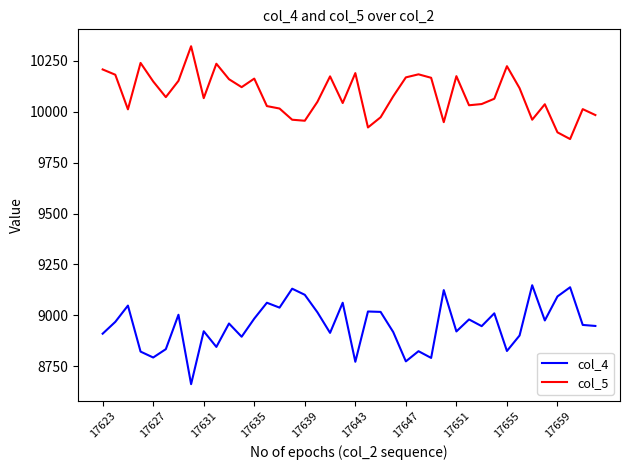

What is the sum of all col_4 values?

358047